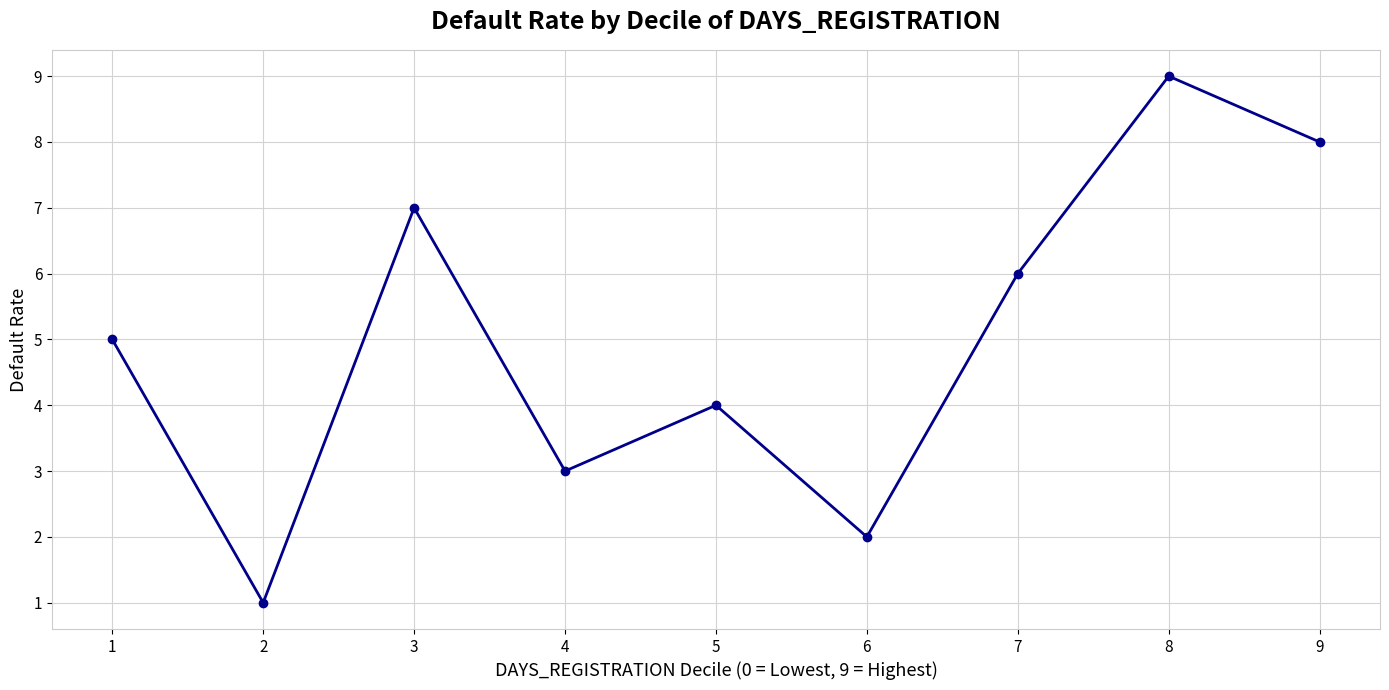

The value at 5 is 1. True or false?

False